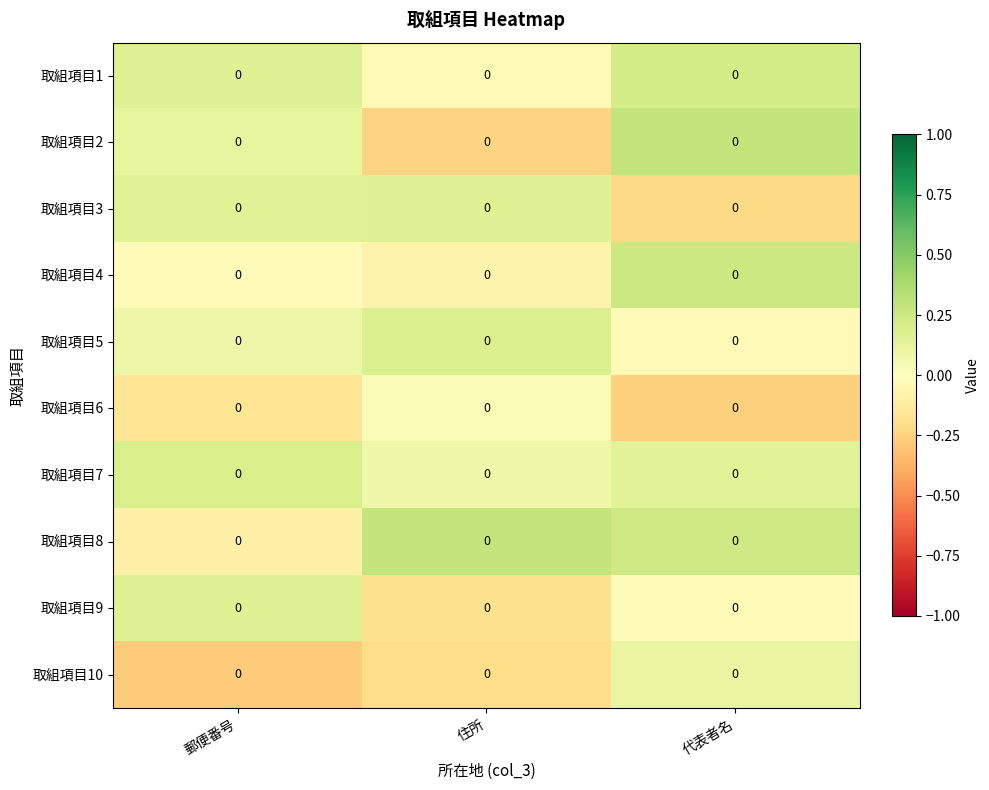

List the series in order of their peak value, highest first.

取組項目2, 取組項目8, 取組項目4, 取組項目1, 取組項目7, 取組項目5, 取組項目3, 取組項目9, 取組項目10, 取組項目6